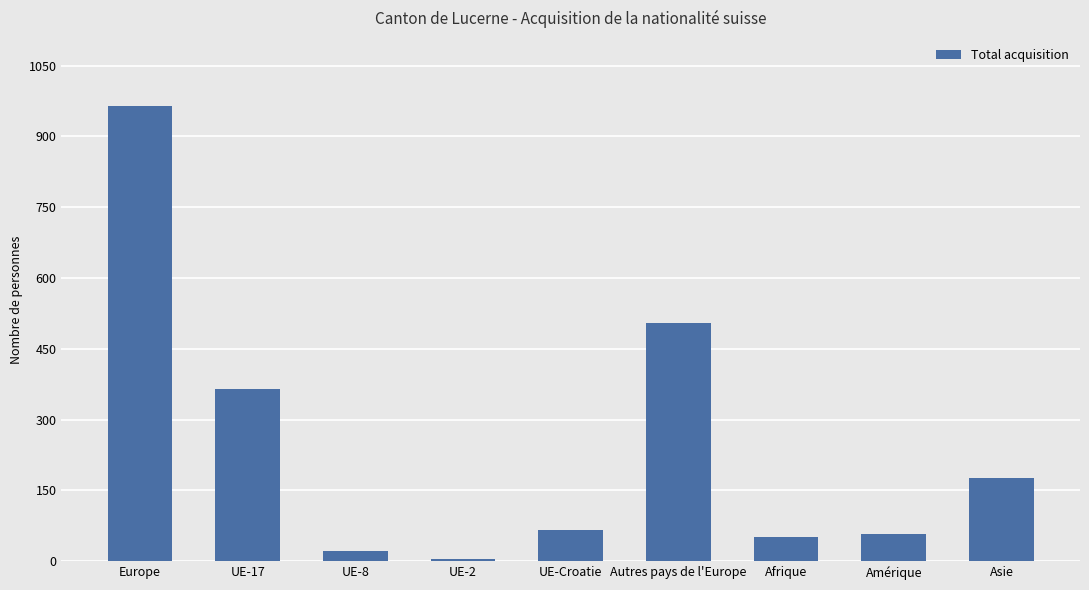

What is the sum of all values?

2213